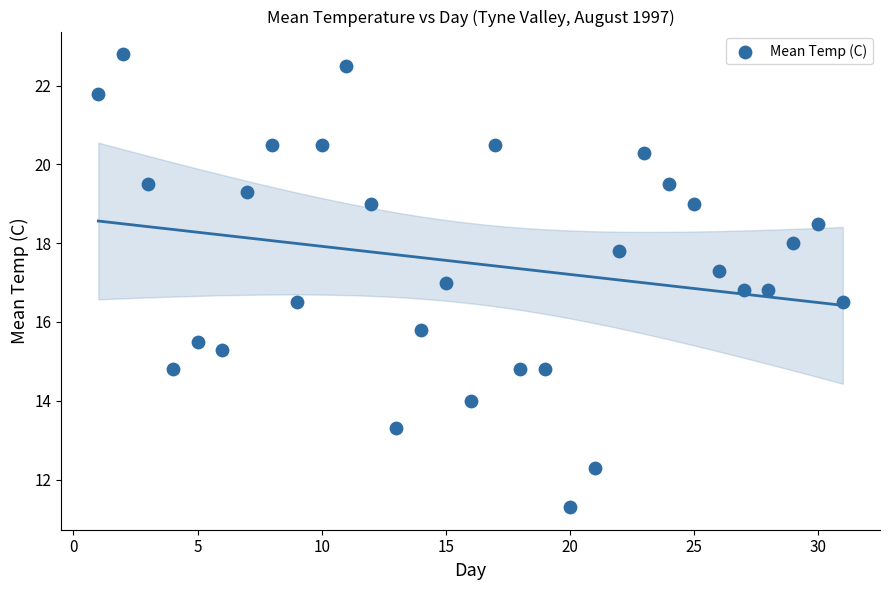

What is the range of Y values (max minus min)?

11.5